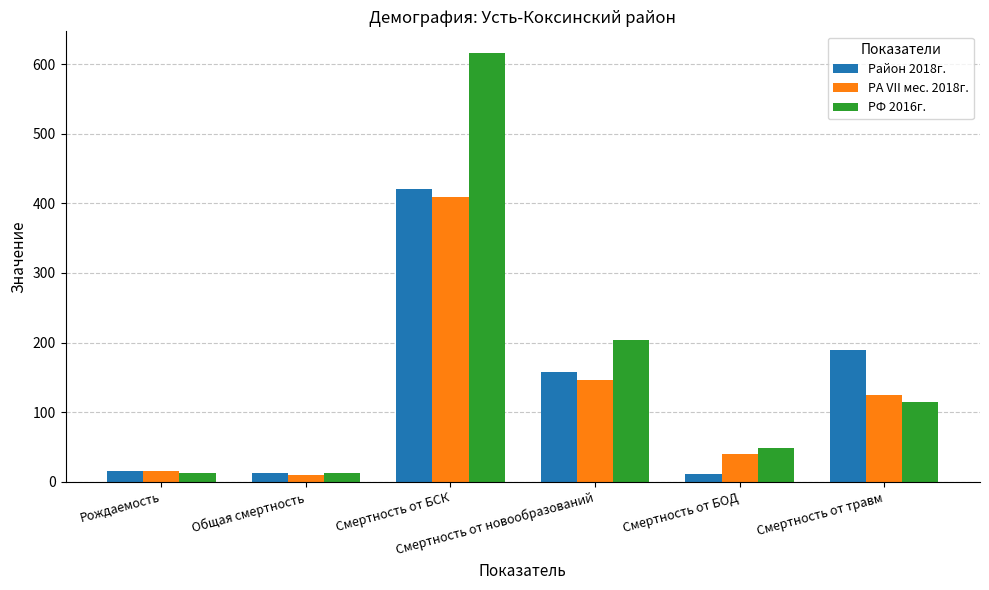

What is the difference between the maximum and minimum values in the РФ 2016г. series?

603.5